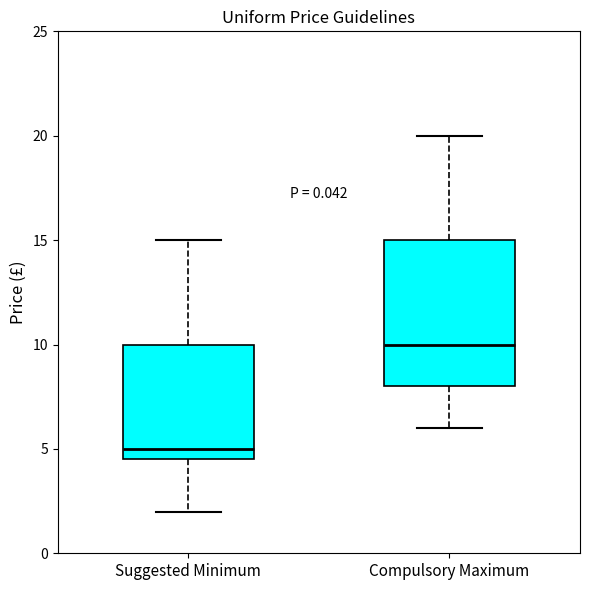

Reading left to right, read every box against the y-axis: the position of its median line, the range the box covers, and the ends of its whiskers. The values are not printed on the chart, so give them approximately, as read against the axis.

Suggested Minimum: median 5.0, box 4.5 to 10.0, whiskers 2.0 to 15.0
Compulsory Maximum: median 10.0, box 8.0 to 15.0, whiskers 6.0 to 20.0